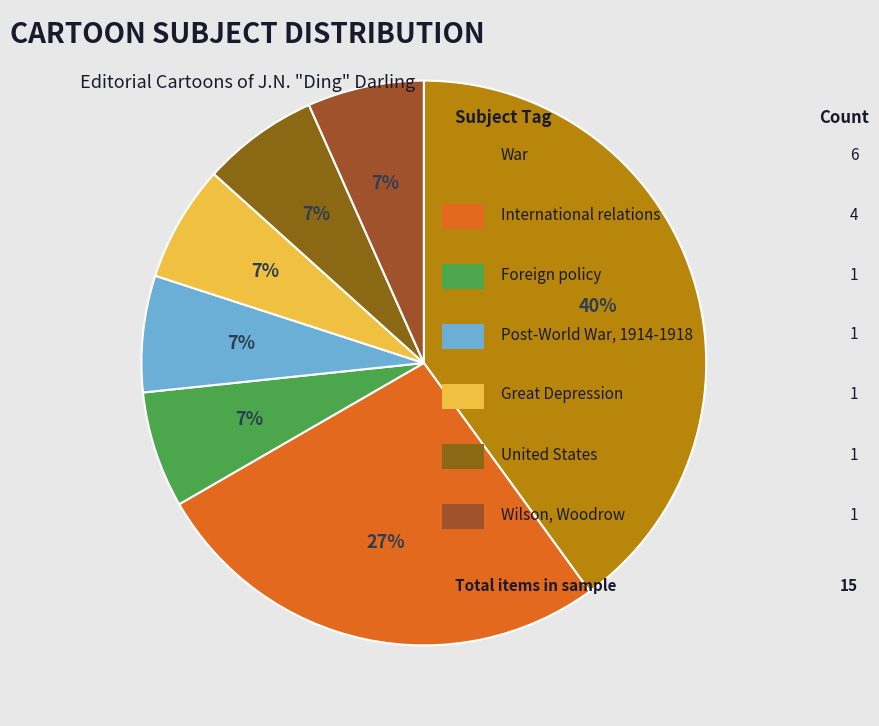

Does any single category account for the majority?

No